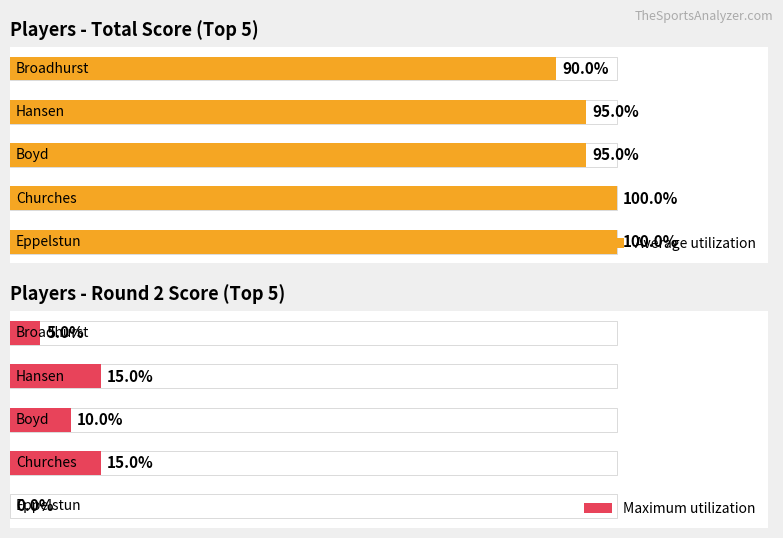

Between 0 and 3, which series saw the biggest shift?

Maximum utilization